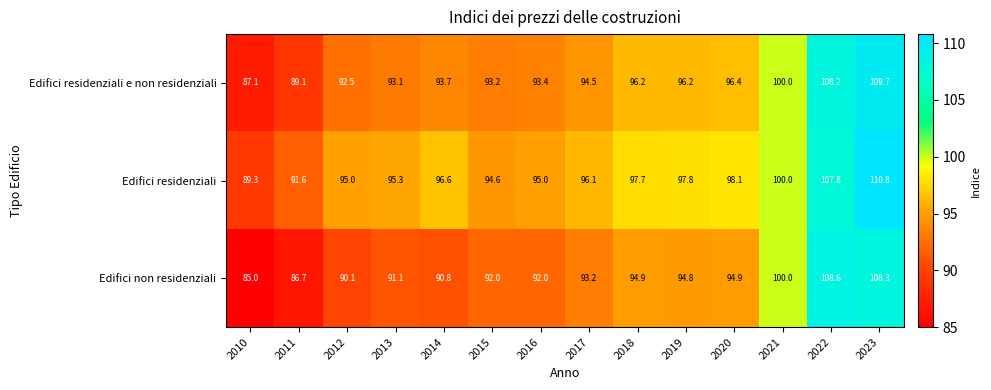

How many distinct data groups are displayed?

3